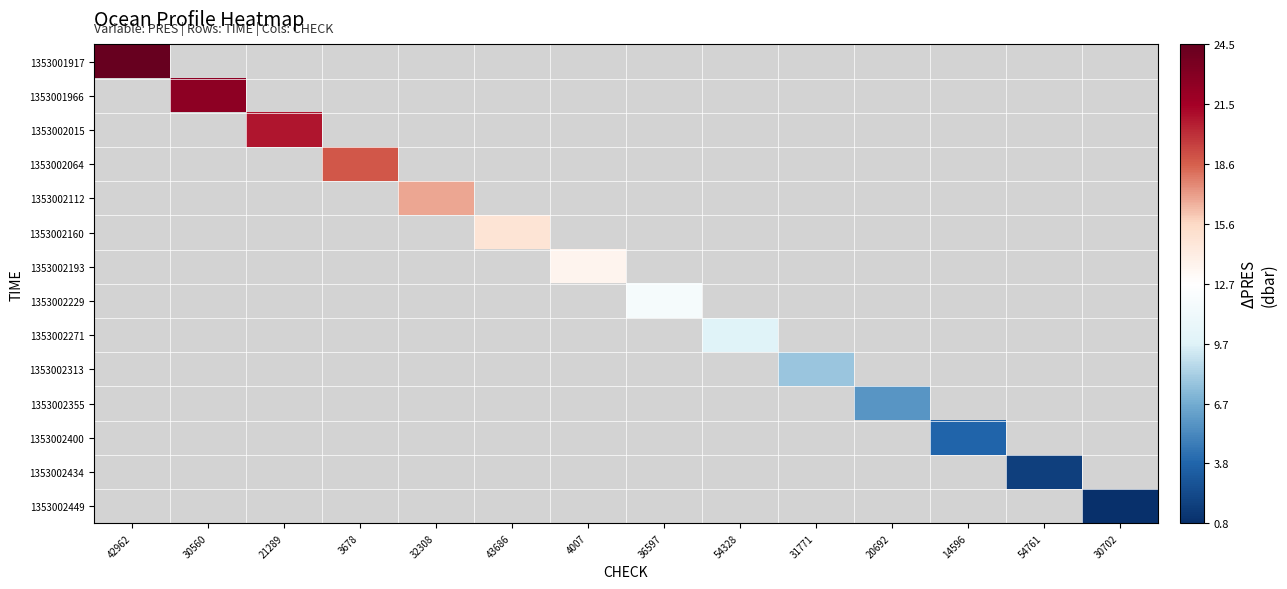

Read the 1353002434 value at 54761.

1.7